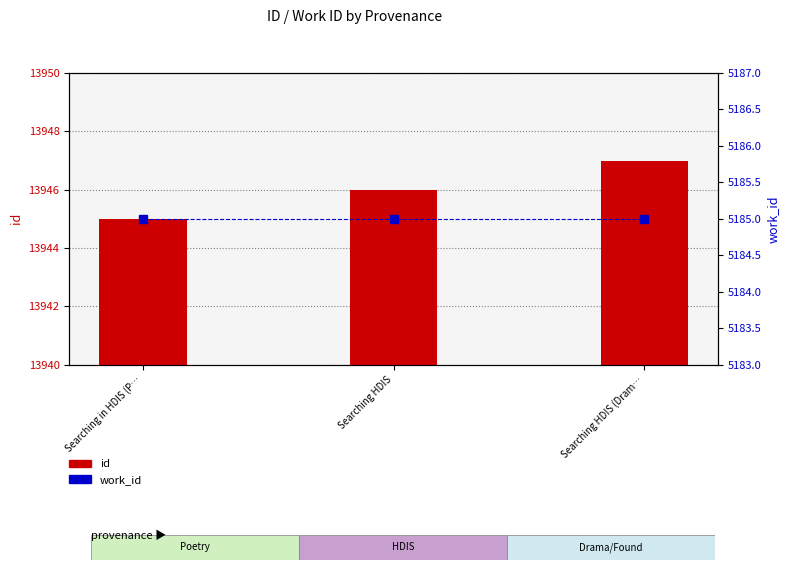

List the series in order of their overall mean, highest first.

id, work_id